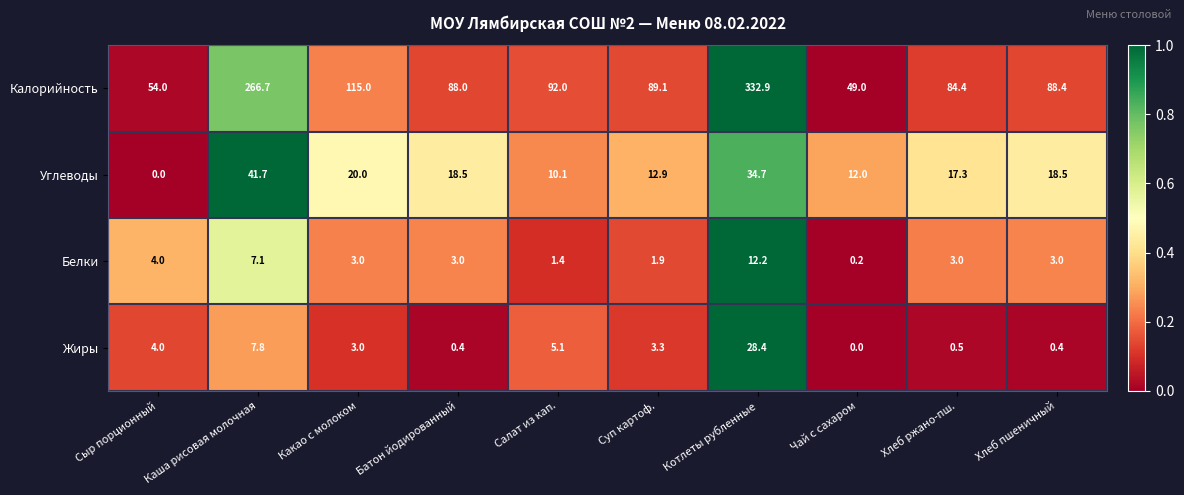

At how many categories does at least one series exceed 0?

10